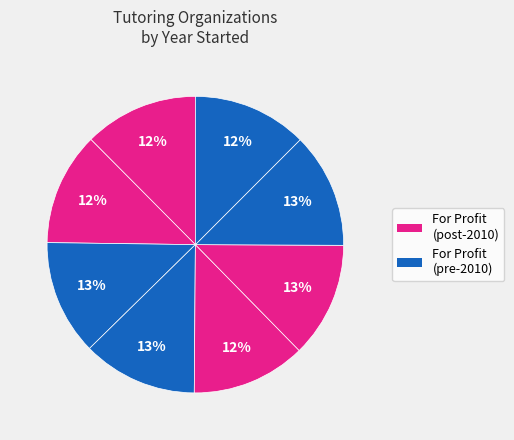

How many segments does this pie chart have?

8